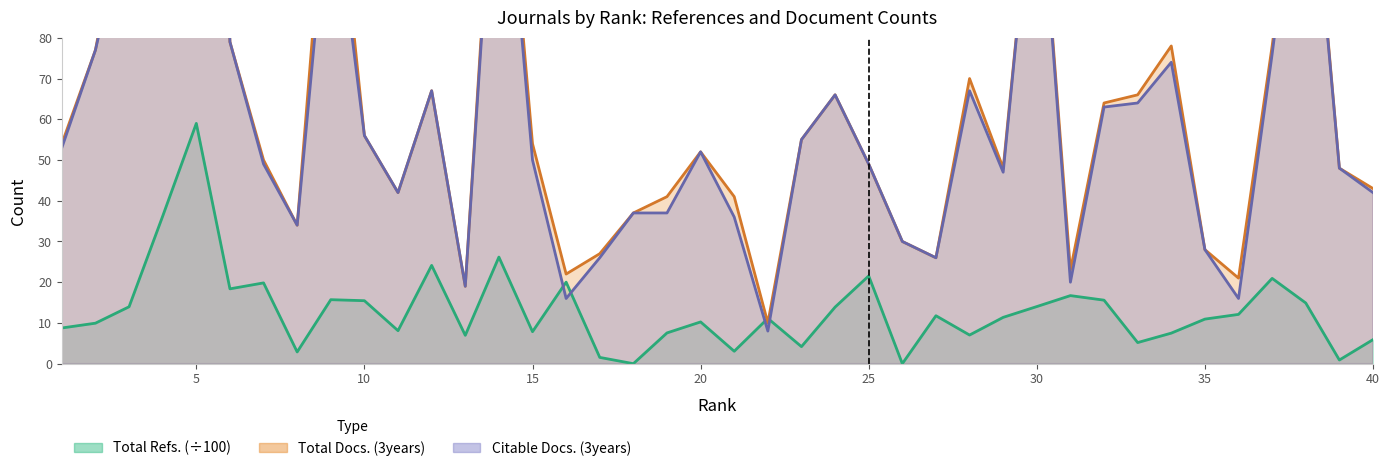

At which label does Total Refs. reach its peak?

5